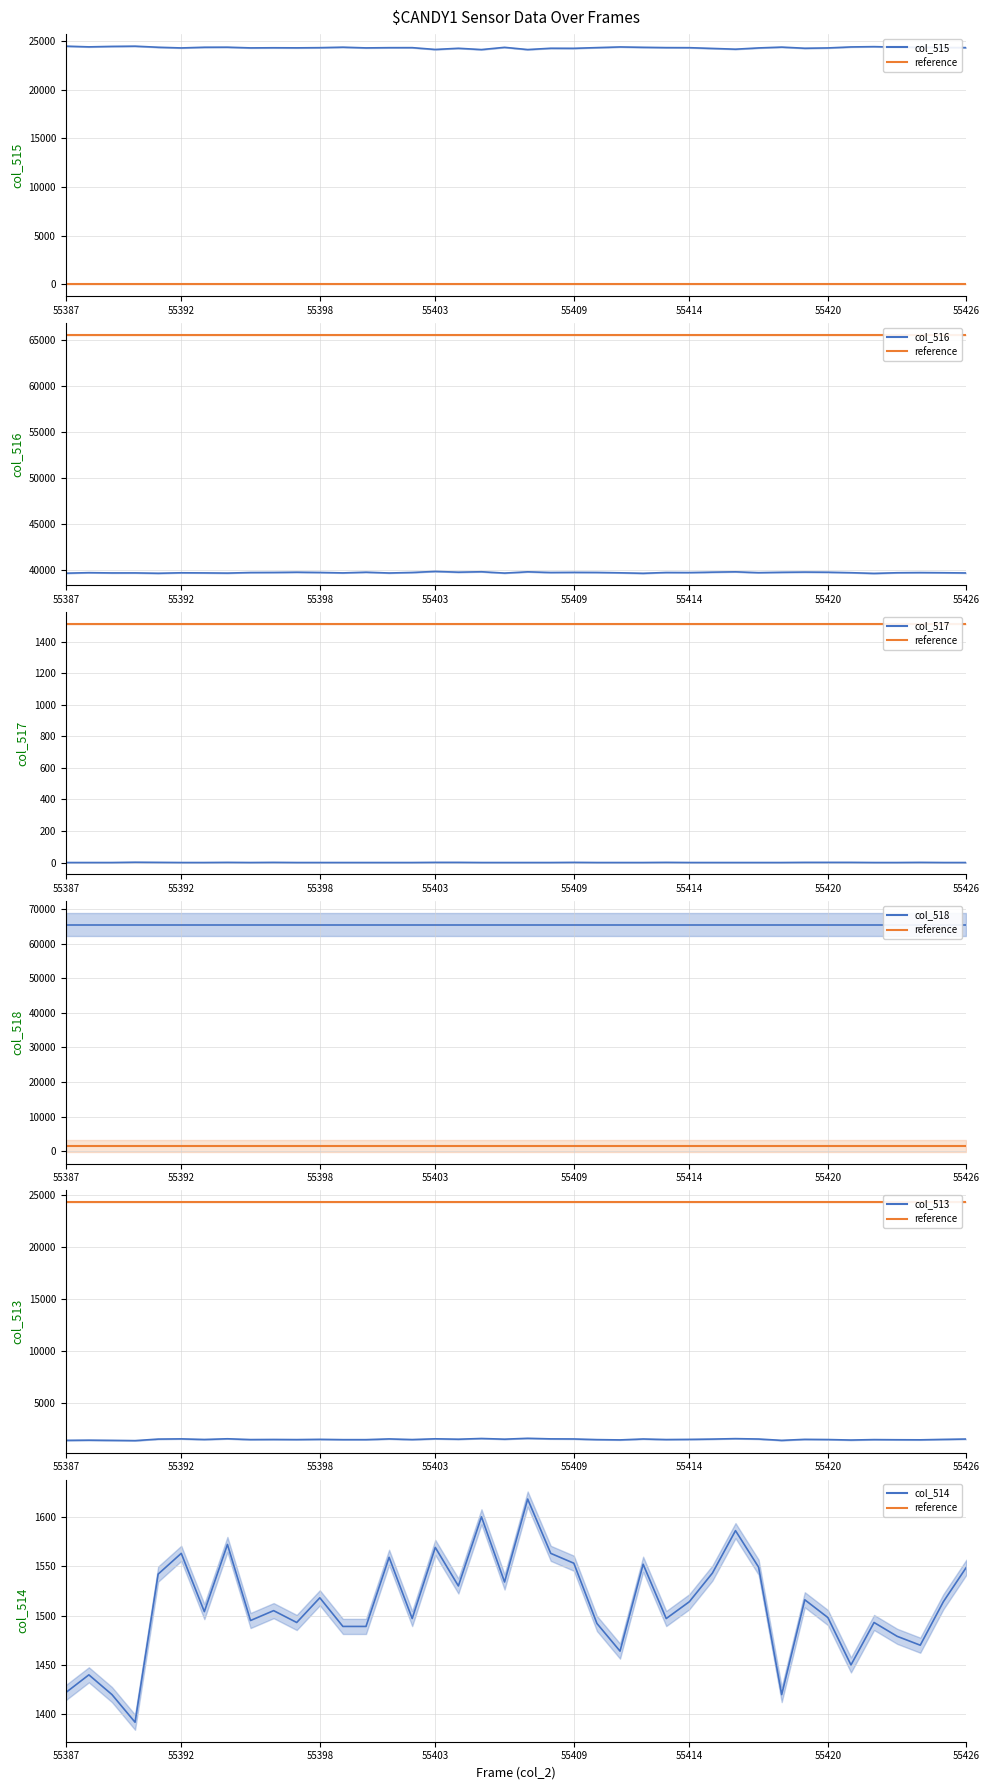

The value of ref_col_517 at 55392 is 0.5. True or false?

False